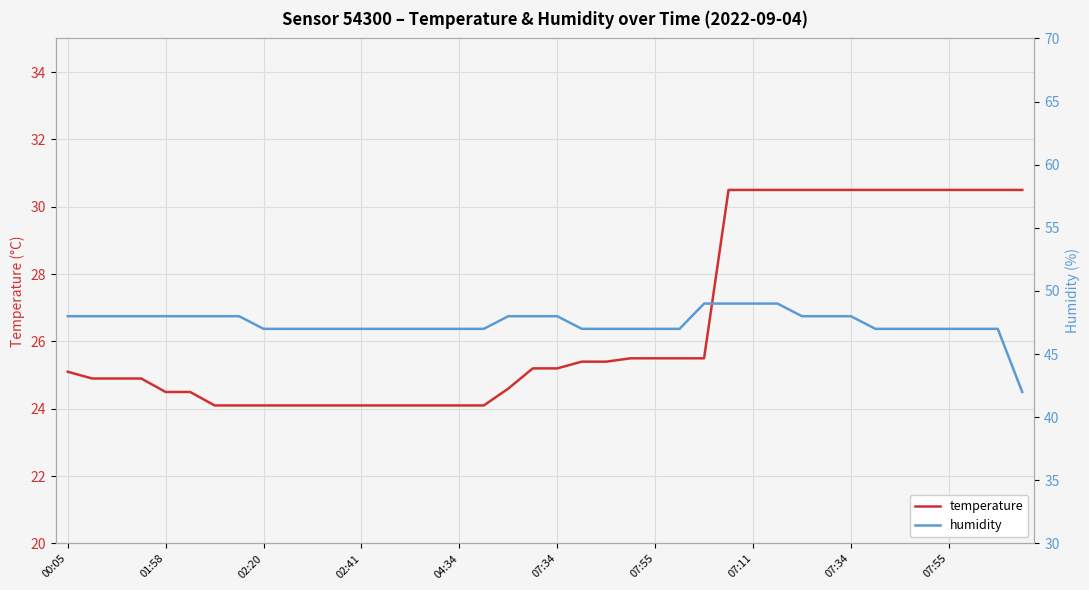

Which series has the largest total across all categories?

humidity